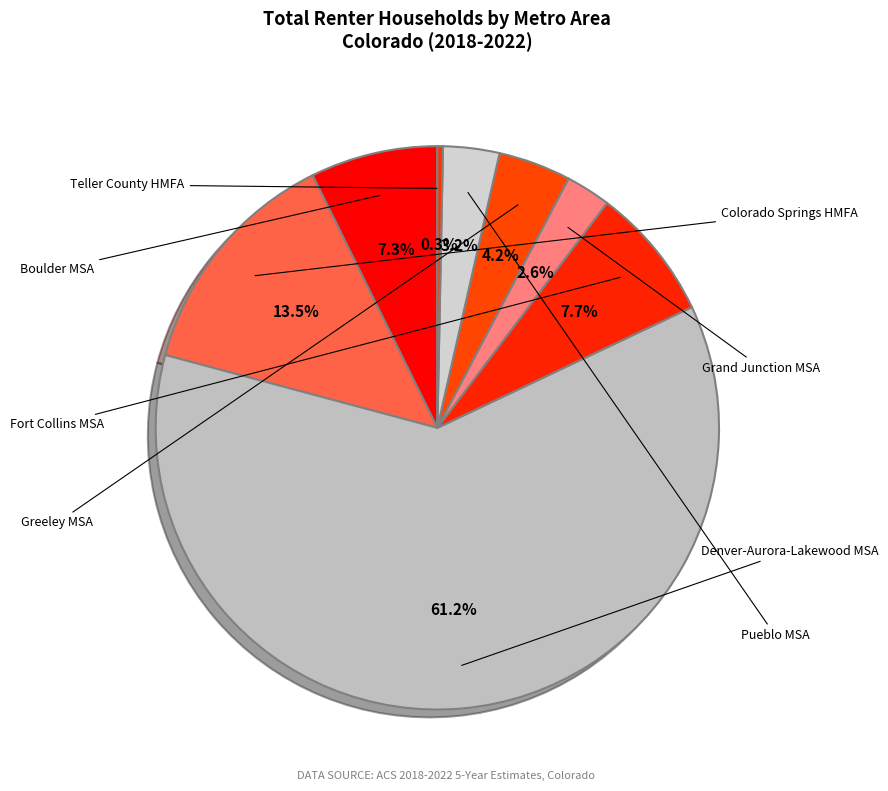

Count the number of slices in the pie.

8